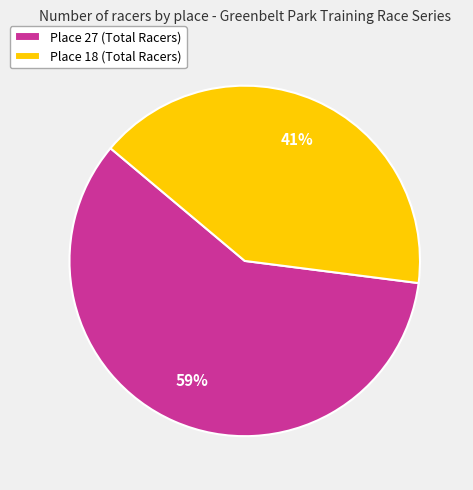

The Place 18 slice represents 41% of the pie. True or false?

True